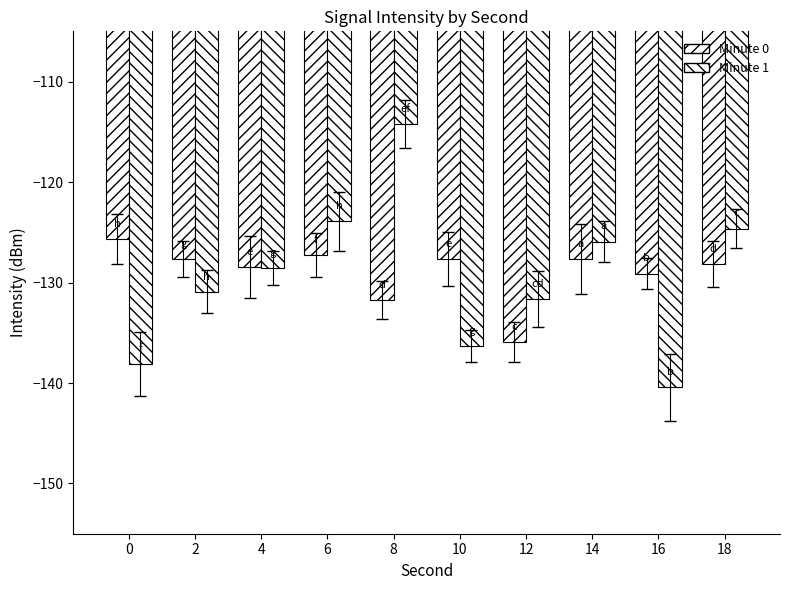

How many bars are there in total?

20